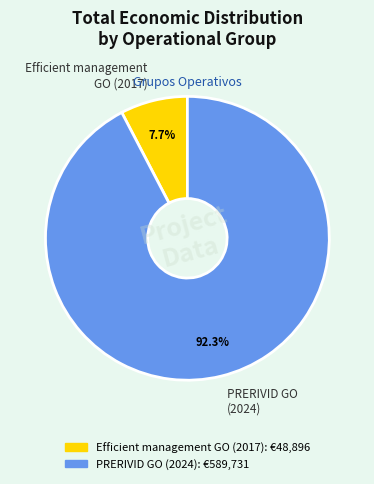

What is the smallest slice in the pie chart?

Efficient management GO (2017)